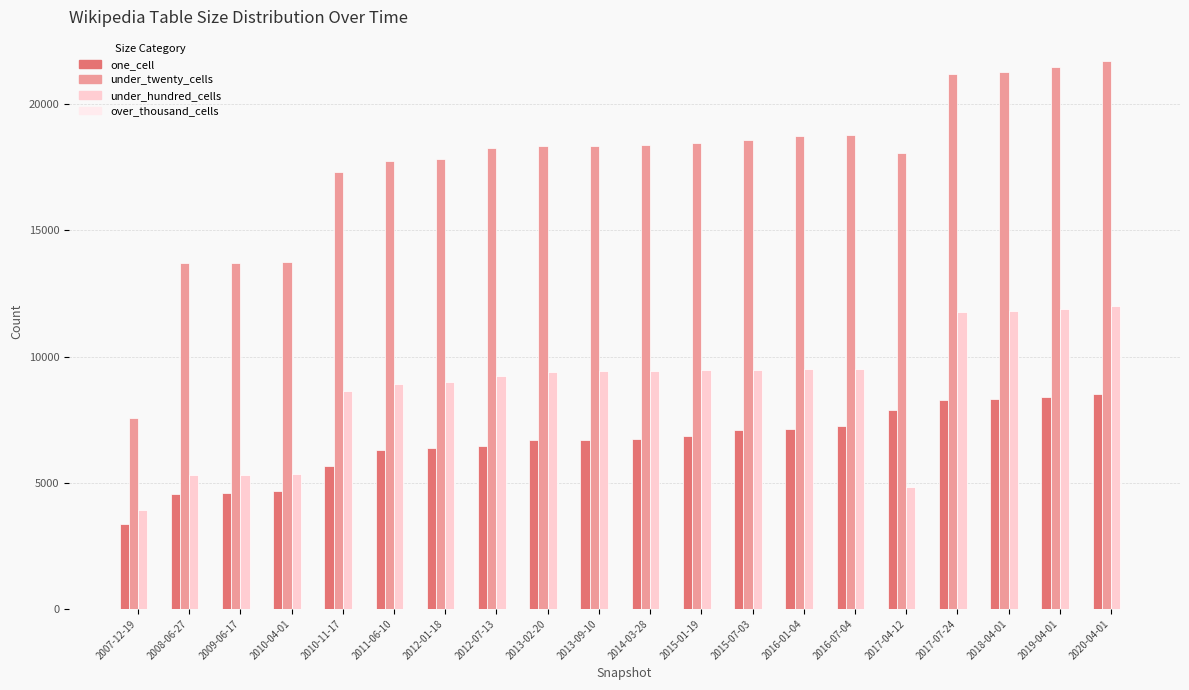

What is the sum of all under_hundred_cells values?

174150